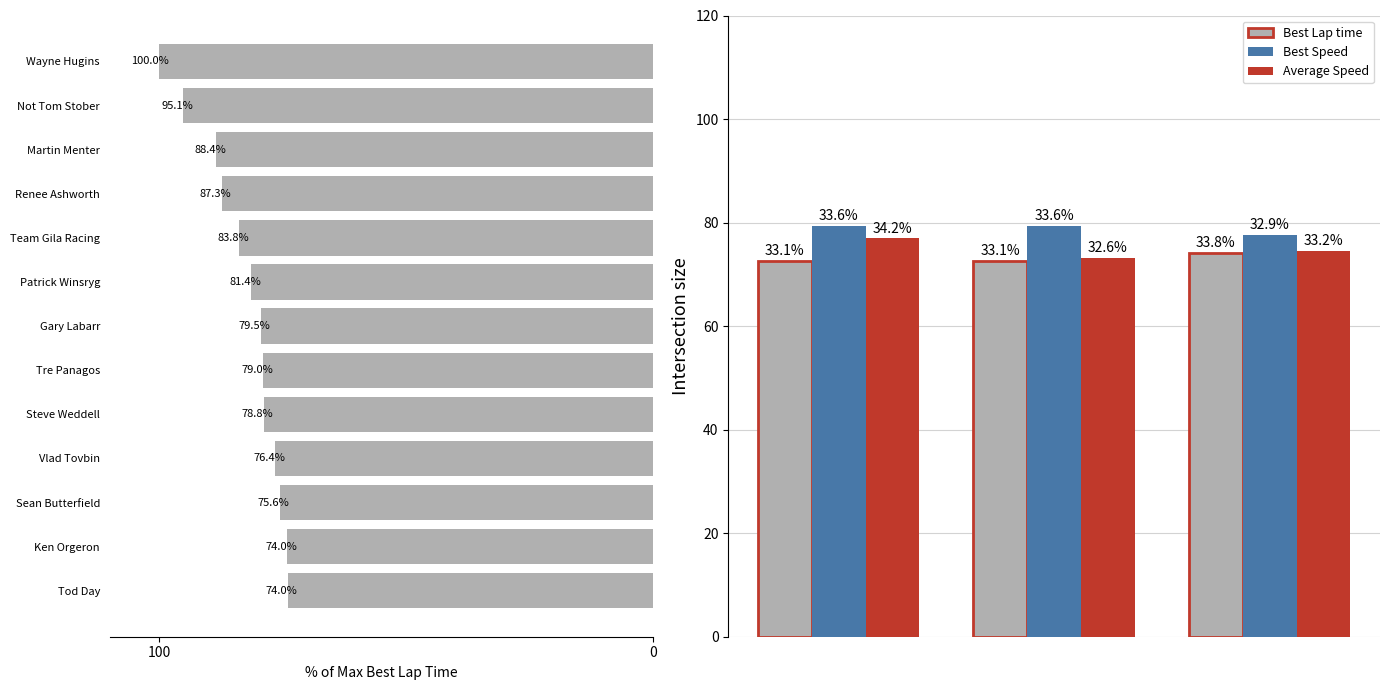

Which series has the largest total across all categories?

Best Speed